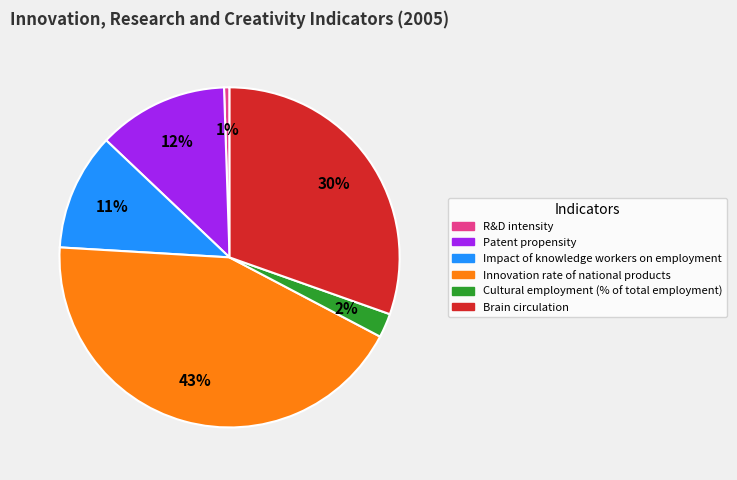

To the nearest percent, what is the average slice percentage?

17%